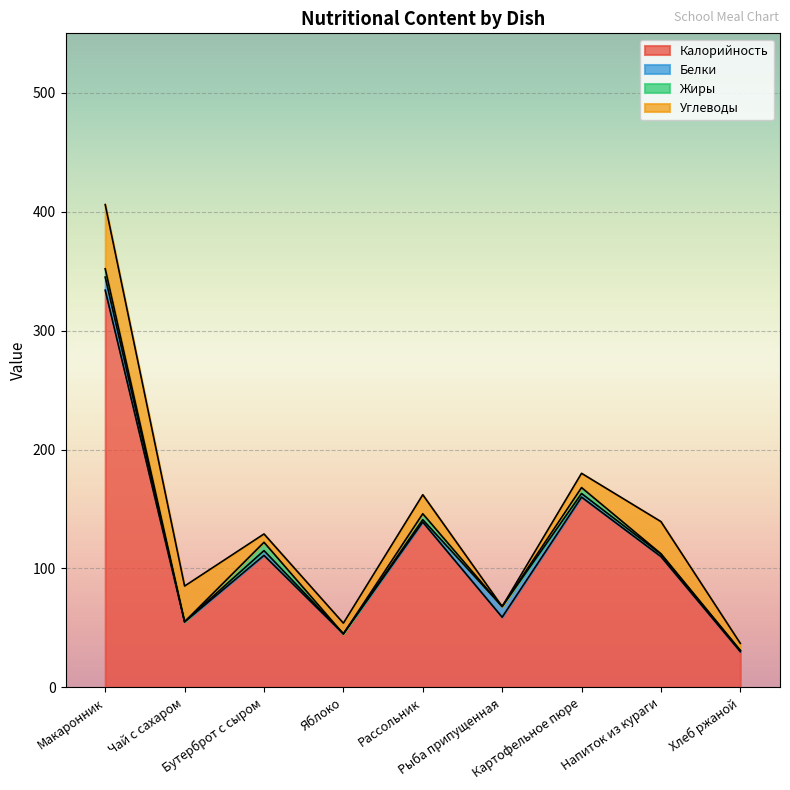

True or false: Углеводы and Жиры cross at least once.

False